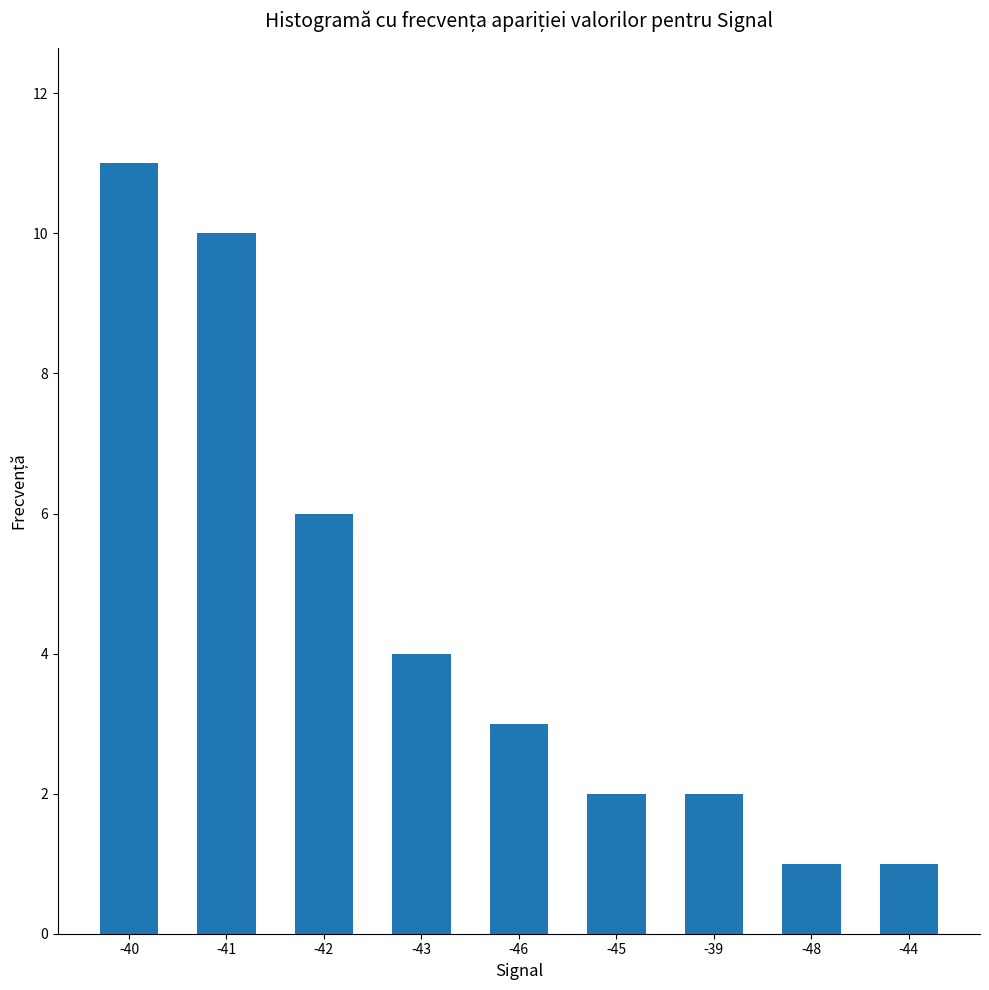

What is the value of the 5th bar from the left?

3